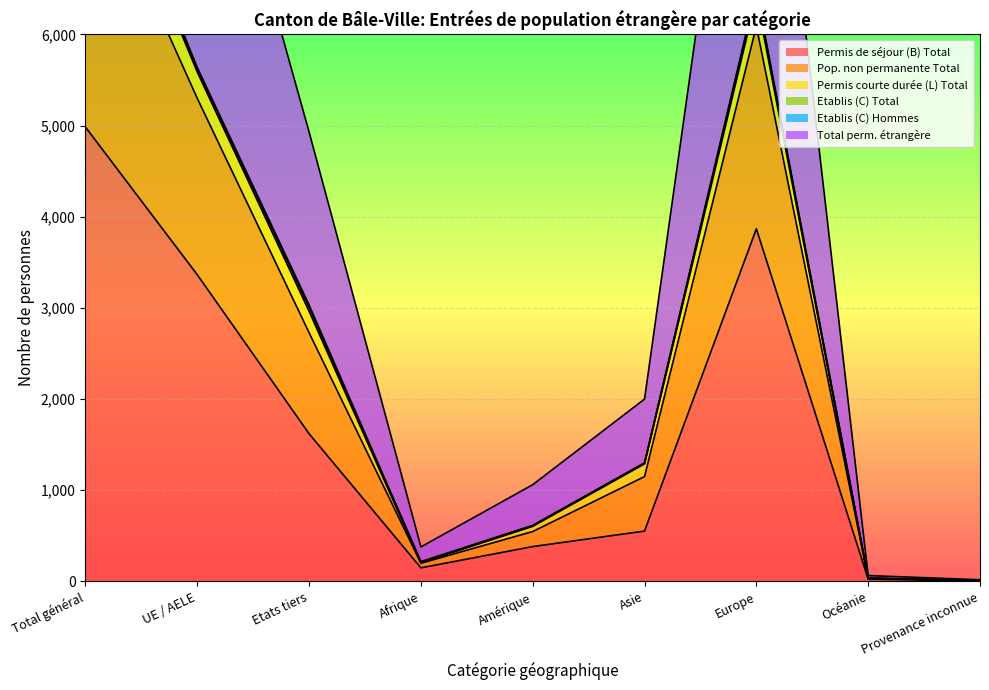

At which label does Permis de séjour (B) Total reach its peak?

Total général